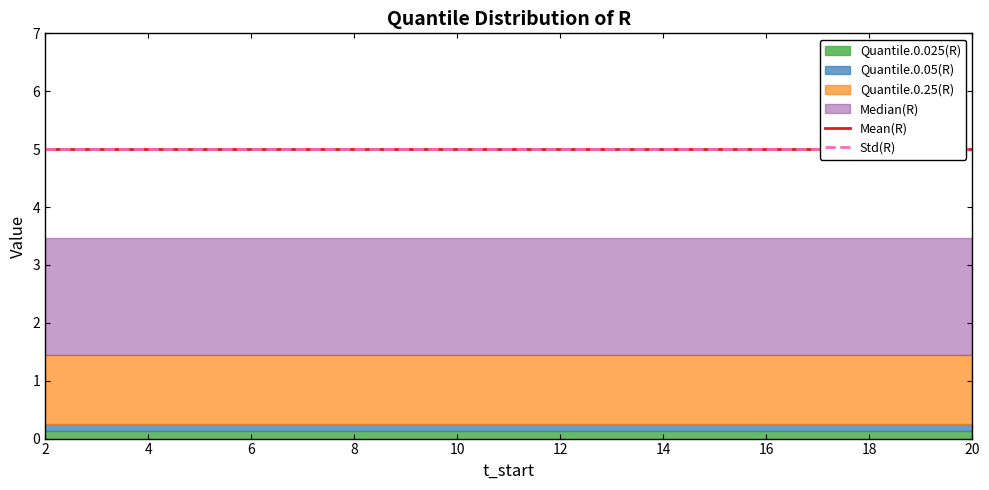

What is the sum of the Mean(R) values at 20 and 8?

10.0